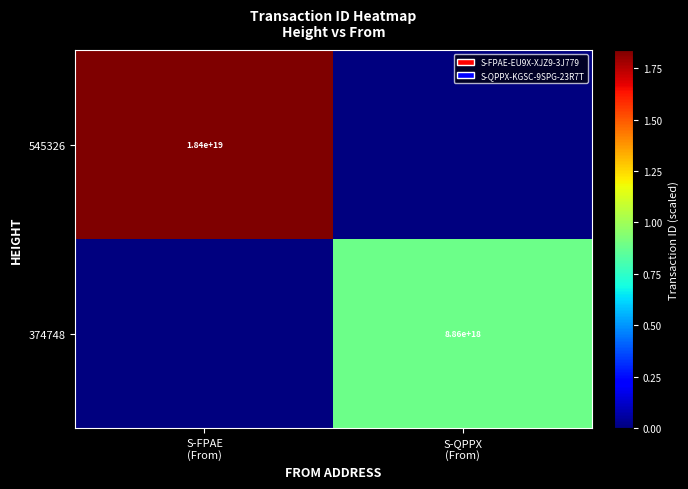

Which series changed the most between S-FPAE (From) and S-QPPX (From)?

545326